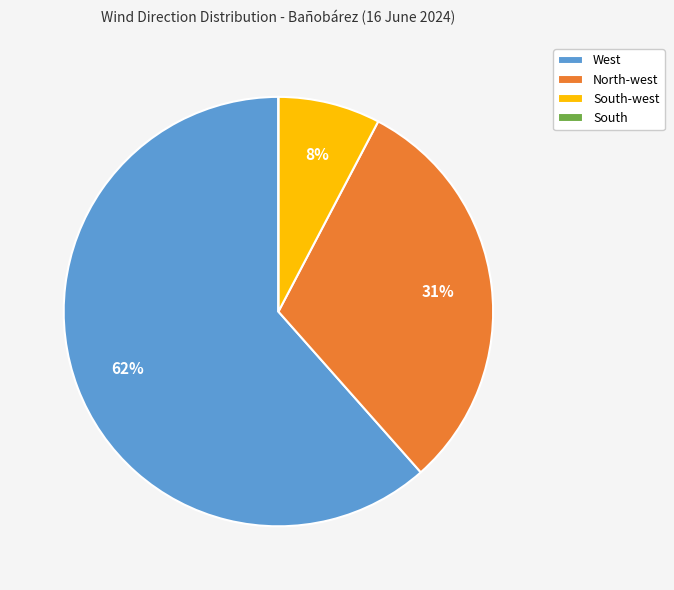

What is the largest slice in the pie chart?

West